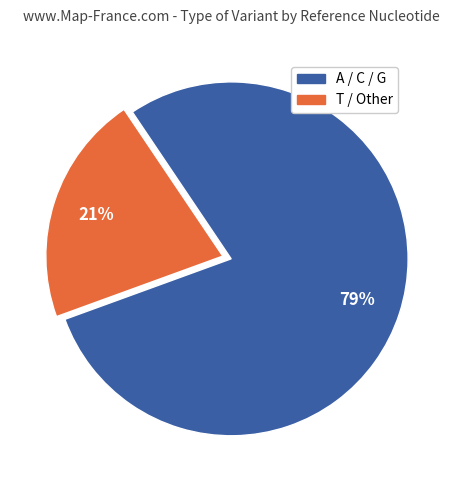

To the nearest percent, what is the difference between the largest and smallest slice percentages?

58%